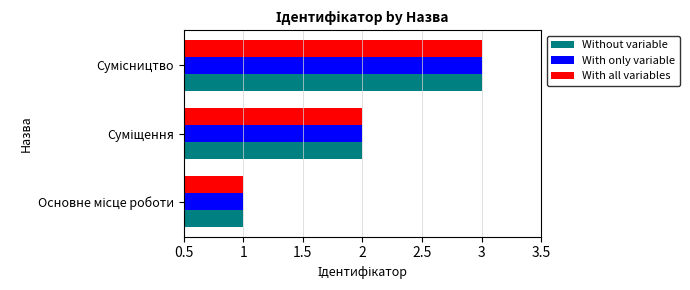

What is the highest value of the Without variable series?

3